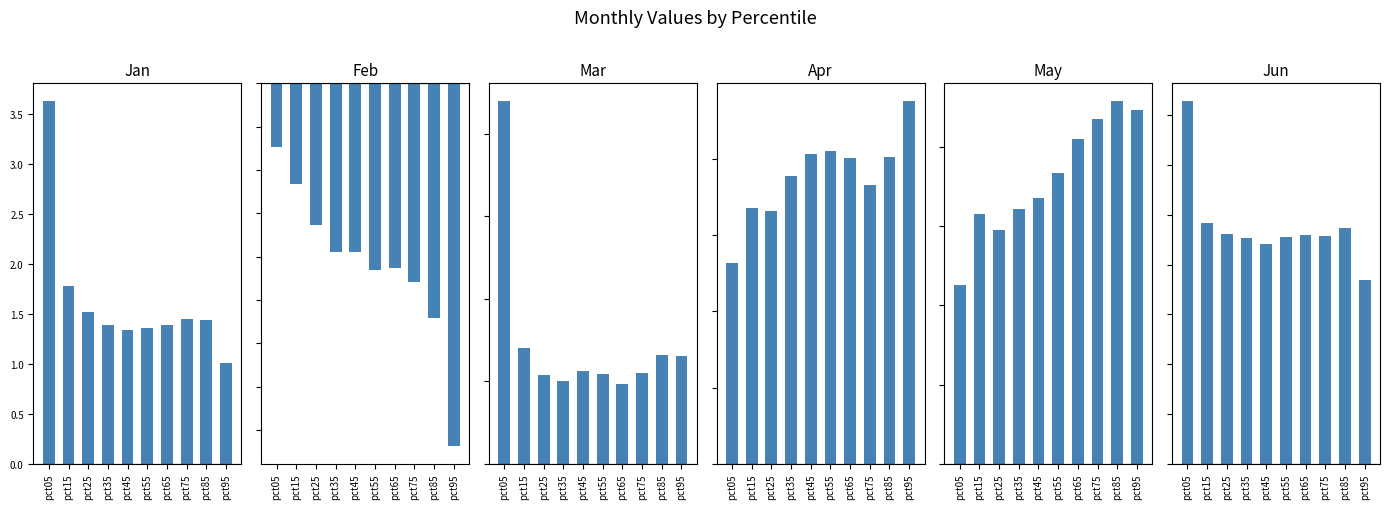

Which category has the highest value in the Jan series?

pct05